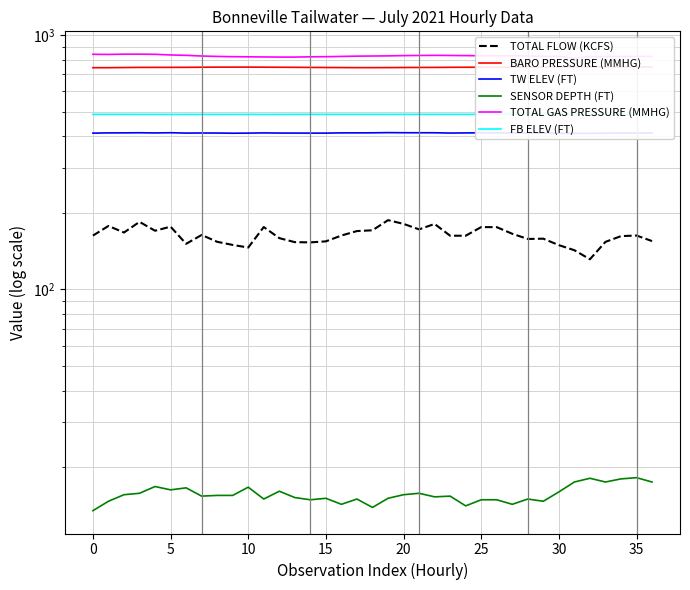

True or false: TOTAL FLOW (KCFS) and BARO PRESSURE (MMHG) intersect in this chart.

False